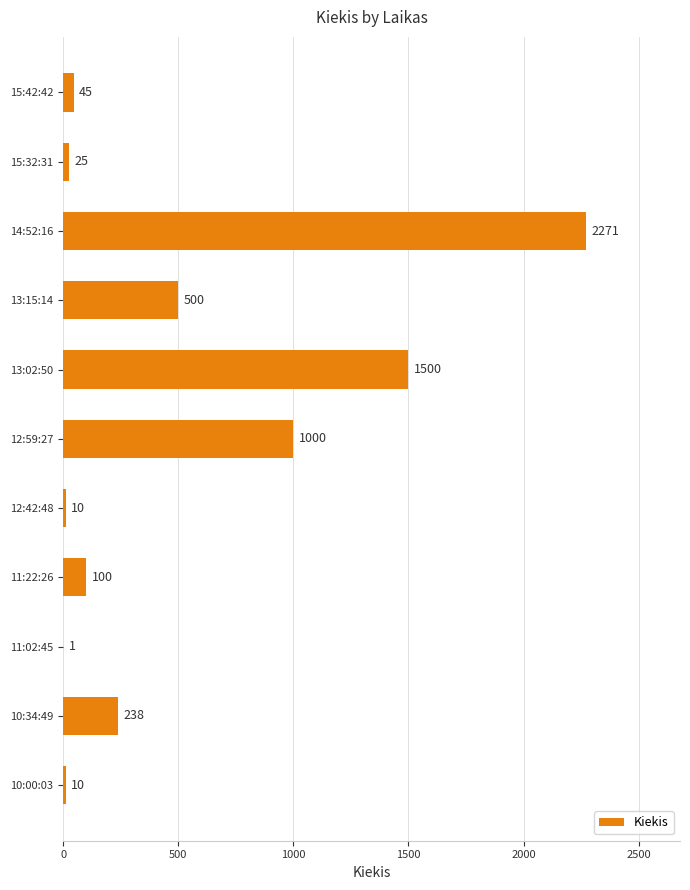

Is it true that the value at 13:15:14 is 500?

True